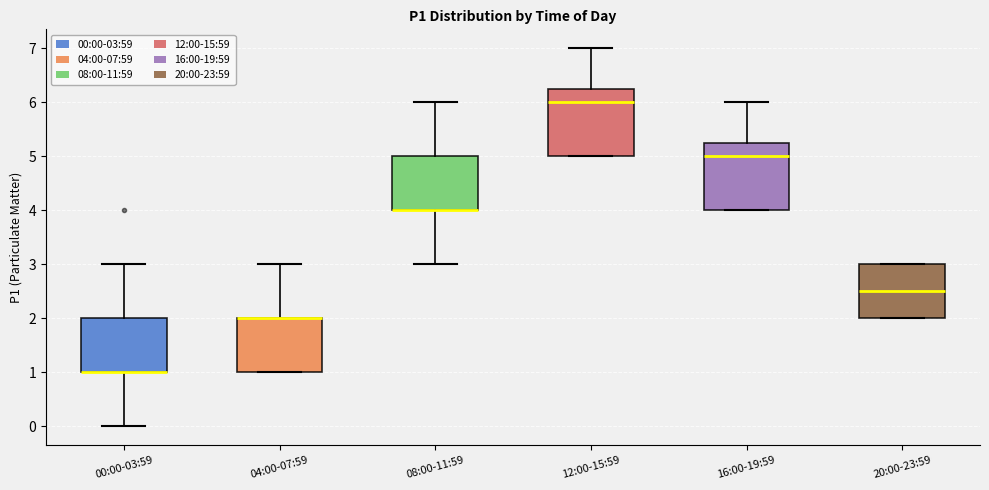

Reading left to right, read every box against the y-axis: the position of its median line, the range the box covers, and the ends of its whiskers. The values are not printed on the chart, so give them approximately, as read against the axis.

00:00-03:59: median 1.0 (drawn on the box's lower edge), box 1.0 to 2.0, whiskers 0.0 to 3.0
04:00-07:59: median 2.0 (drawn on the box's upper edge), box 1.0 to 2.0, whiskers 1.0 to 3.0
08:00-11:59: median 4.0 (drawn on the box's lower edge), box 4.0 to 5.0, whiskers 3.0 to 6.0
12:00-15:59: median 6.0, box 5.0 to 6.3, whiskers 5.0 to 7.0
16:00-19:59: median 5.0, box 4.0 to 5.3, whiskers 4.0 to 6.0
20:00-23:59: median 2.5, box 2.0 to 3.0, whiskers 2.0 to 3.0